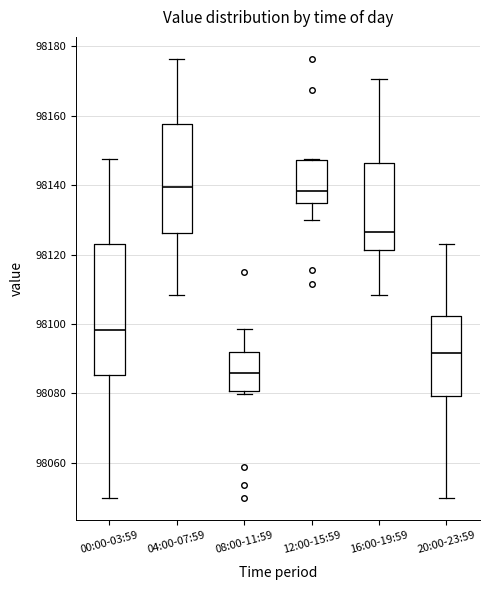

Reading left to right, transcribe this box plot: for each box, give where its median line is, the range the box spans, and where its two whiskers end, as read against the y-axis. The values are not printed on the chart, so give them approximately, as read against the axis.

00:00-03:59: median 98098, box 98086 to 98124, whiskers 98050 to 98148
04:00-07:59: median 98140, box 98126 to 98158, whiskers 98108 to 98176
08:00-11:59: median 98086, box 98080 to 98092, whiskers 98080 (just below the box's lower edge) to 98098
12:00-15:59: median 98138, box 98134 to 98148, whiskers 98130 to 98148
16:00-19:59: median 98126, box 98122 to 98146, whiskers 98108 to 98170
20:00-23:59: median 98092, box 98080 to 98102, whiskers 98050 to 98124